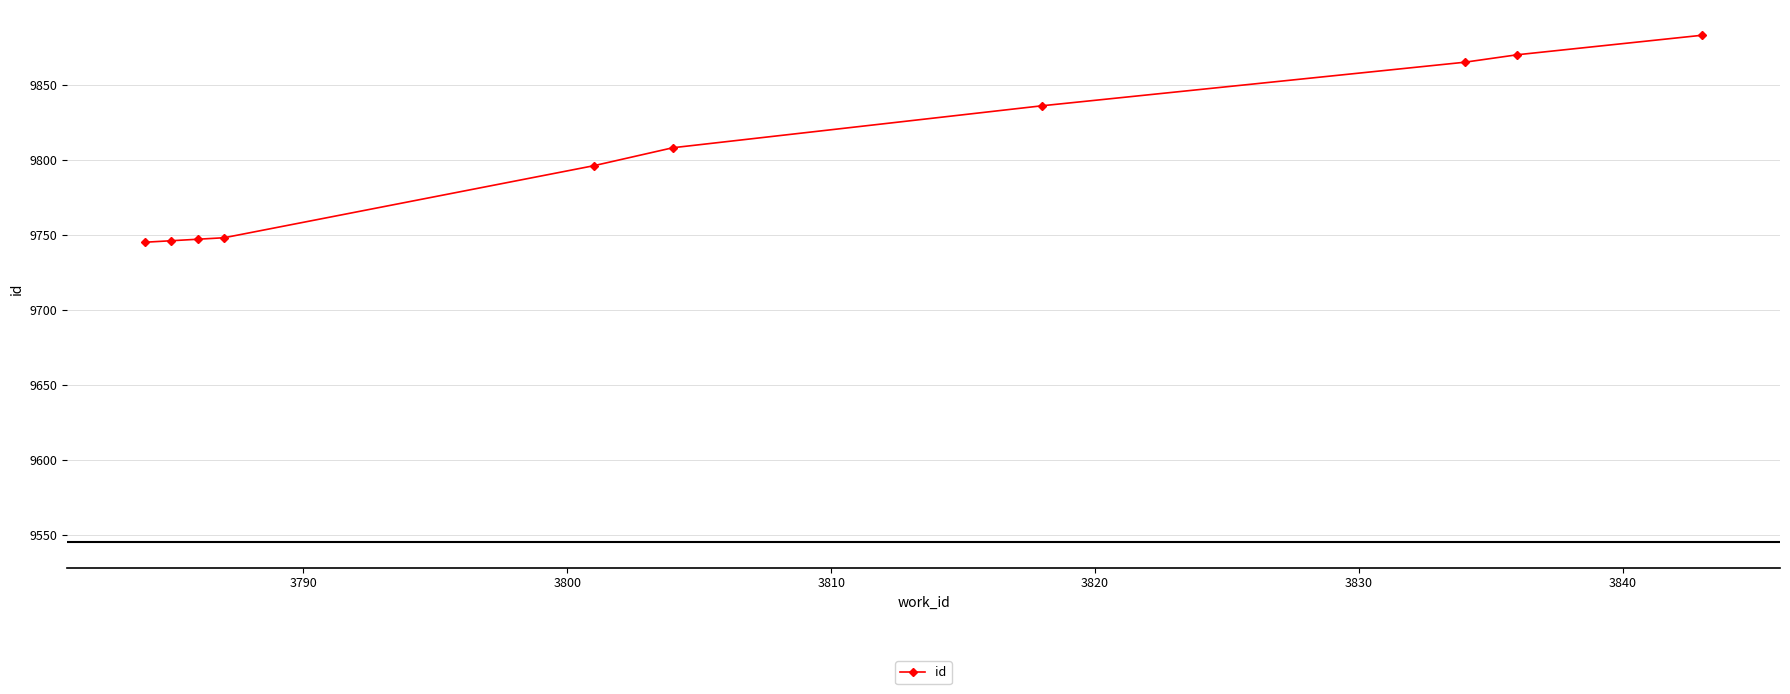

What is the difference between the maximum and second lowest values?

137